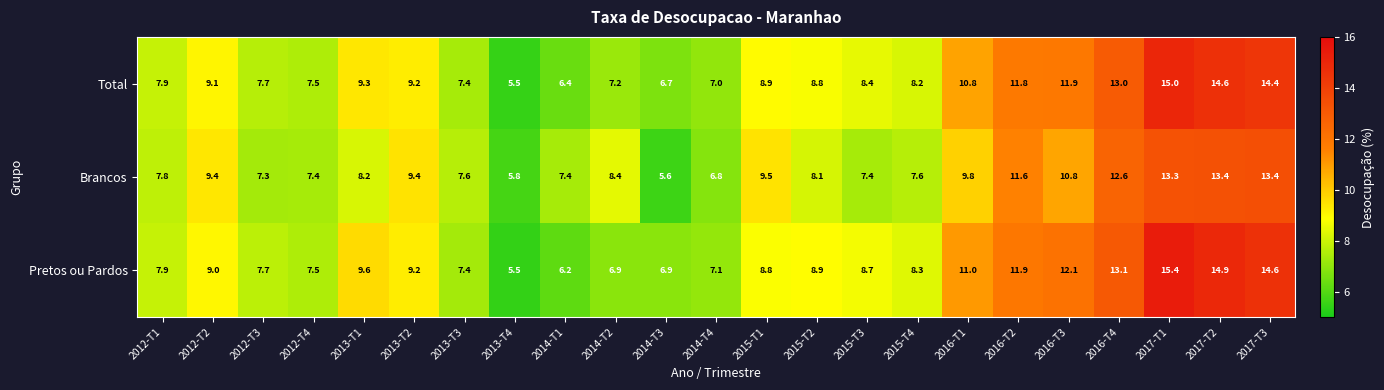

What is the sum of all Brancos values?

208.6